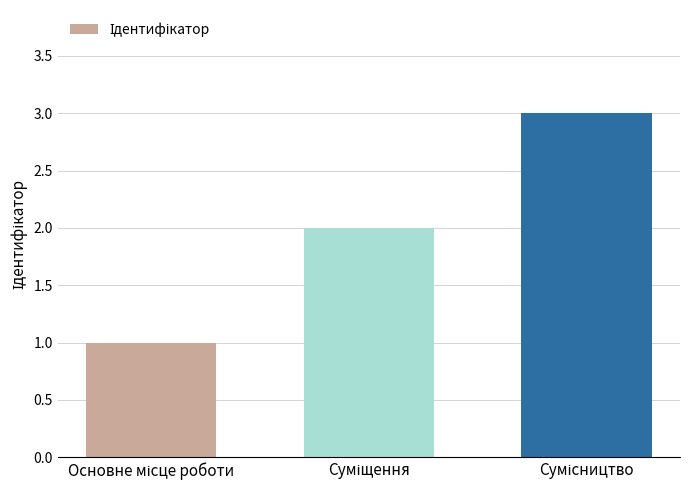

What is the greatest value displayed?

3